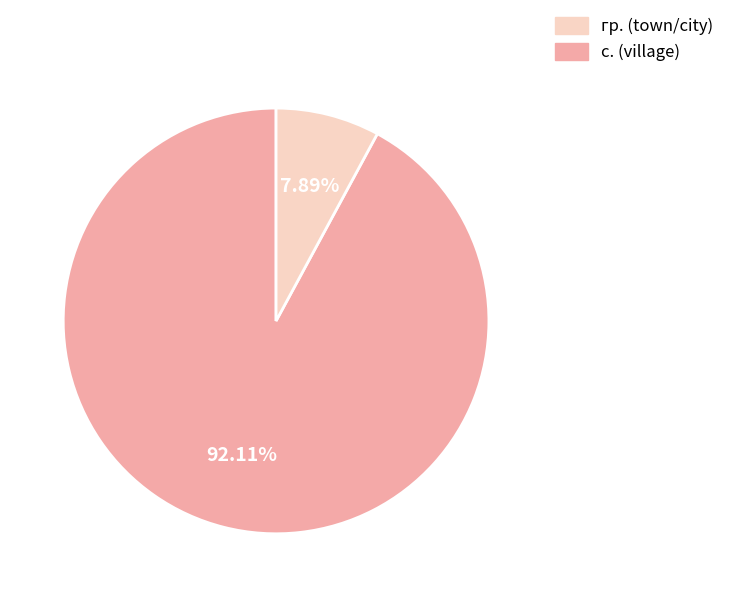

Is there a majority slice in this chart?

Yes